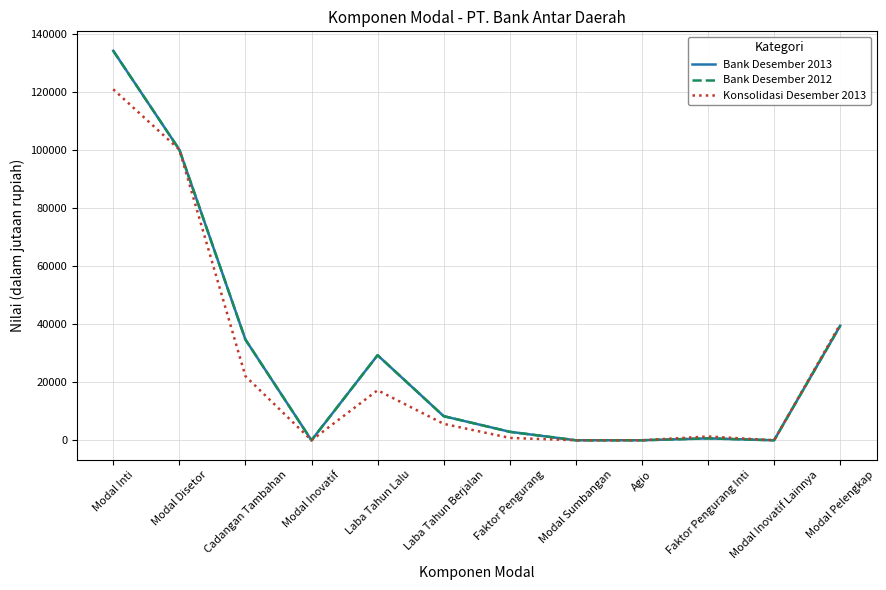

Does the chart have visible grid lines?

Yes